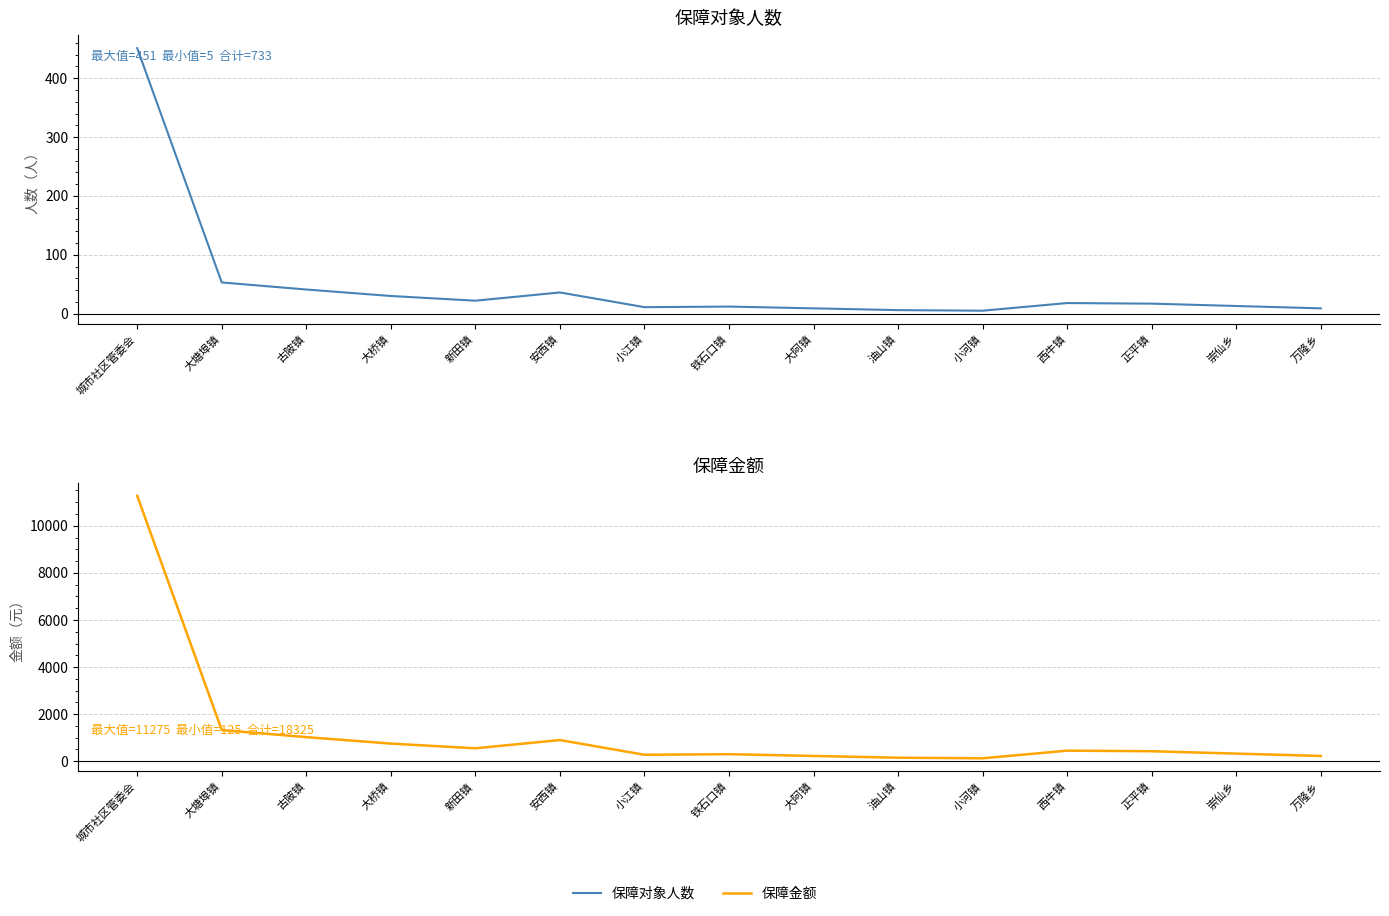

What is the value of the 保障对象人数 point at the 7th from the left?

11